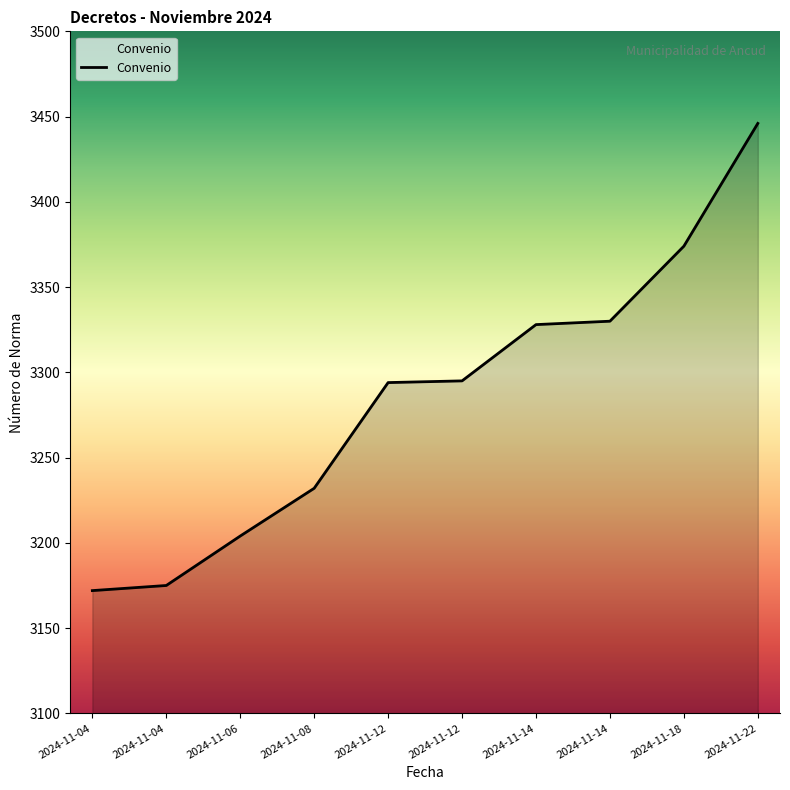

List the labels in order of value, largest first.

2024-11-22, 2024-11-18, 2024-11-14, 2024-11-14, 2024-11-12, 2024-11-12, 2024-11-08, 2024-11-06, 2024-11-04, 2024-11-04